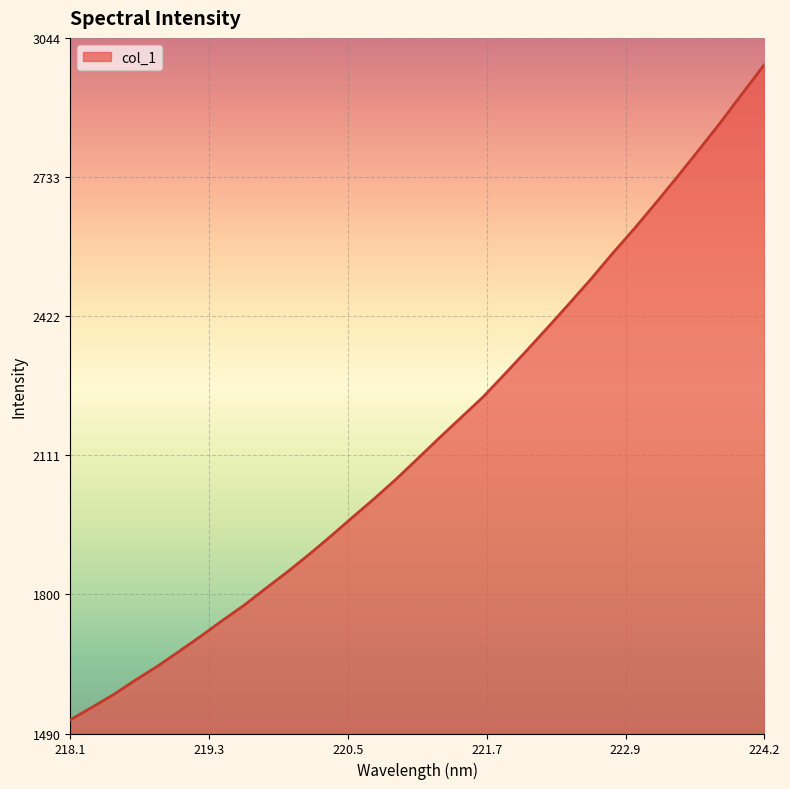

What is the difference between the maximum and minimum values?

1464.3